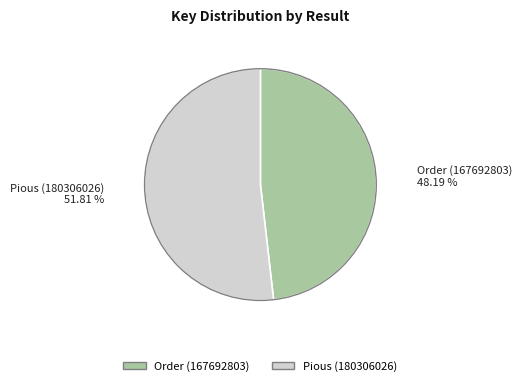

Does any single category account for the majority?

Yes